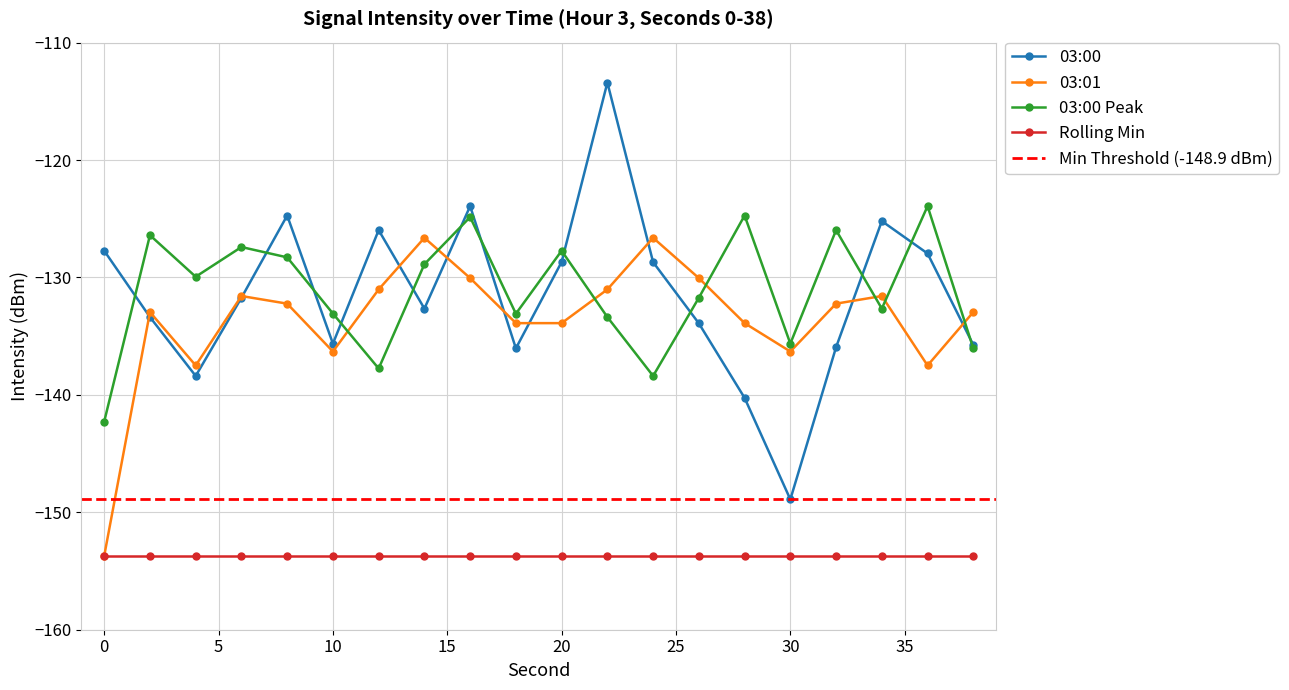

Is it true that 03:00 Peak equals -133.1 at 18?

True